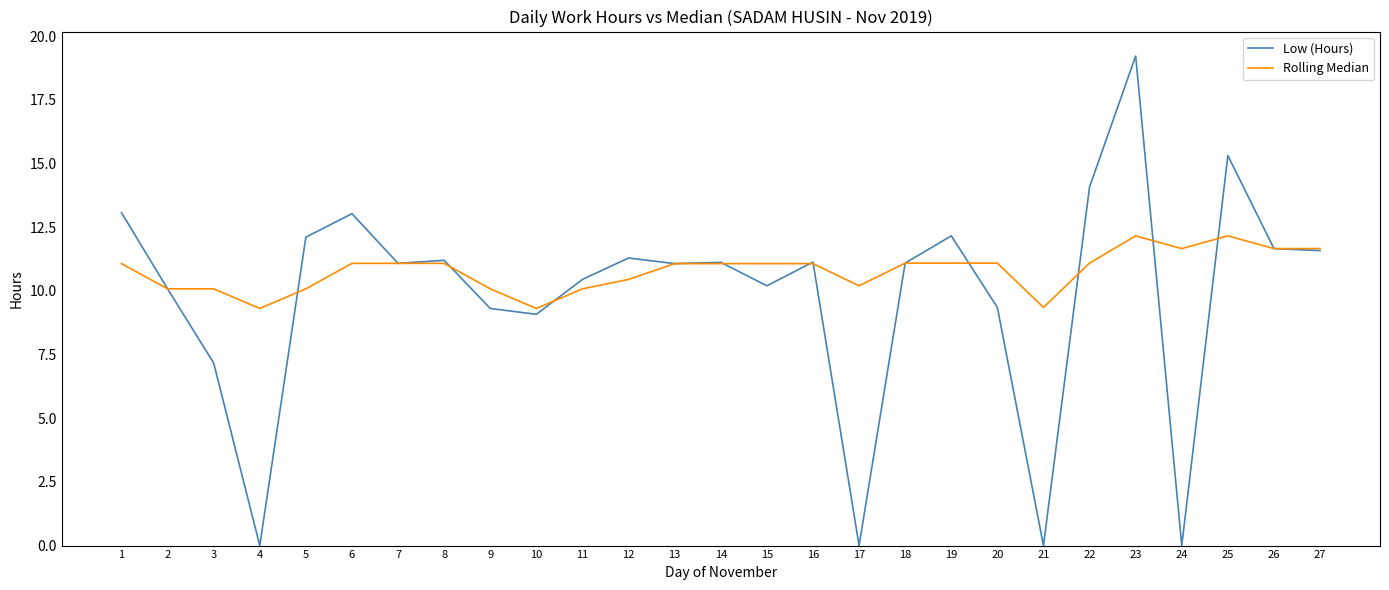

Which series has the widest spread of values?

Low (Hours)